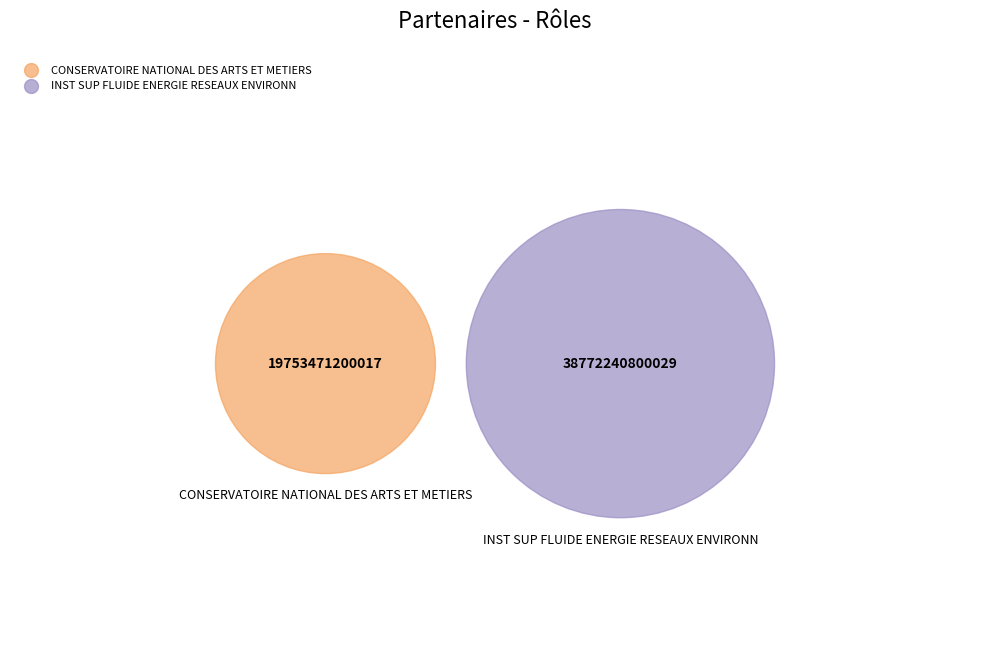

Approximately how many times larger is the value at CONSERVATOIRE NATIONAL DES ARTS ET METIERS compared to INST SUP FLUIDE ENERGIE RESEAUX ENVIRONN?

0.5